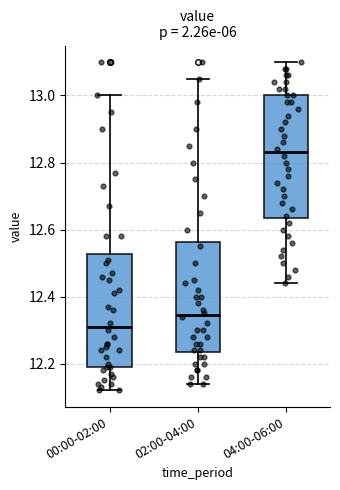

Reading left to right, read every box against the y-axis: the position of its median line, the range the box covers, and the ends of its whiskers. The values are not printed on the chart, so give them approximately, as read against the axis.

00:00-02:00: median 12.32, box 12.20 to 12.52, whiskers 12.12 to 13.00
02:00-04:00: median 12.34, box 12.24 to 12.56, whiskers 12.14 to 13.06
04:00-06:00: median 12.84, box 12.64 to 13.00, whiskers 12.44 to 13.10